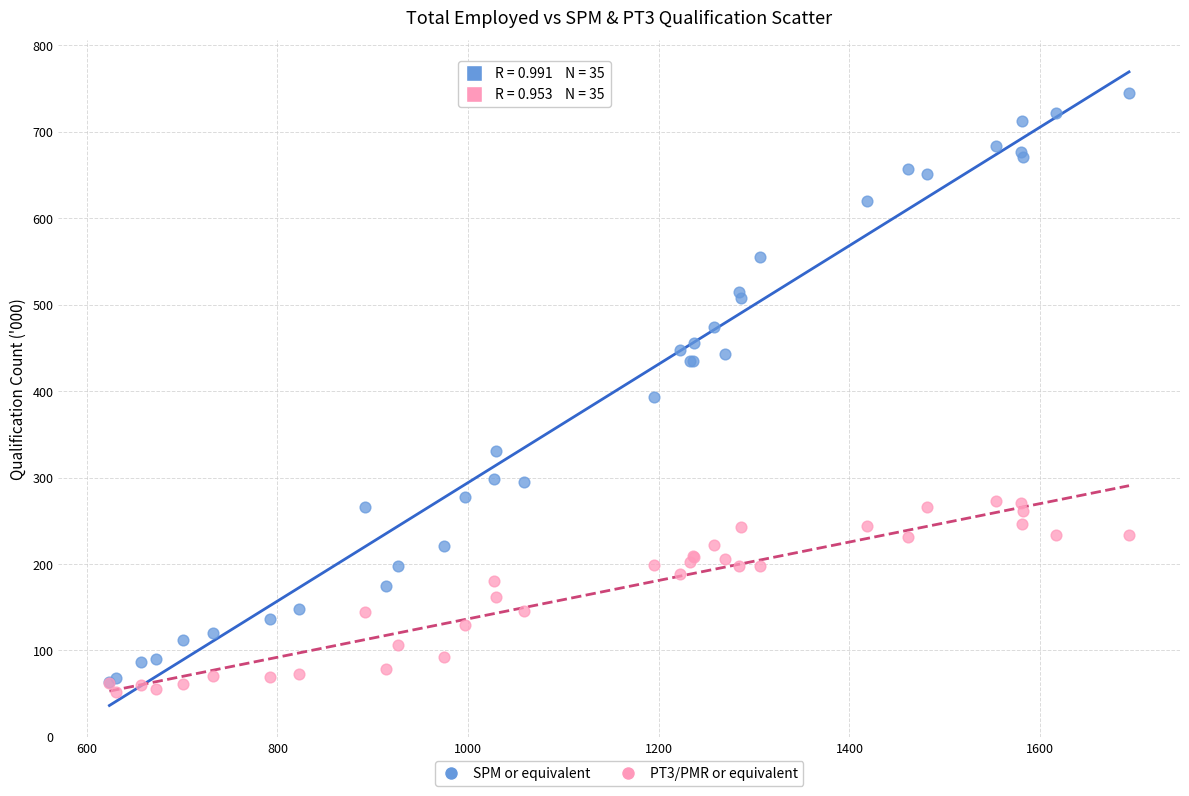

In the SPM or equivalent series, what Y value is closest to 403?

393.4